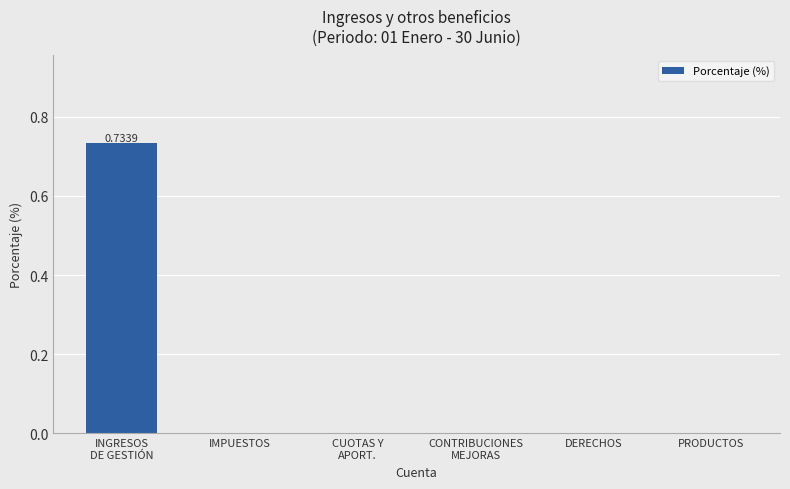

The value at INGRESOS
DE GESTIÓN is 1.2. True or false?

False